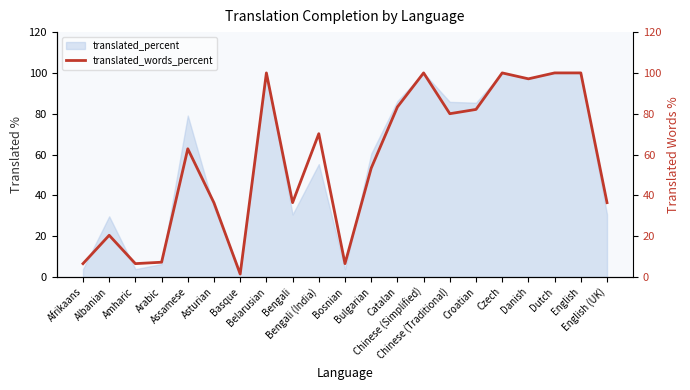

Reading left to right, list all the values displayed in this chart.

6.5	20.4	6.5	7.2	62.8	36.3	1.4	100.0	36.4	70.2	6.5	53.3	83.3	100.0	80.0	82.1	100.0	97.1	100.0	100.0	36.4